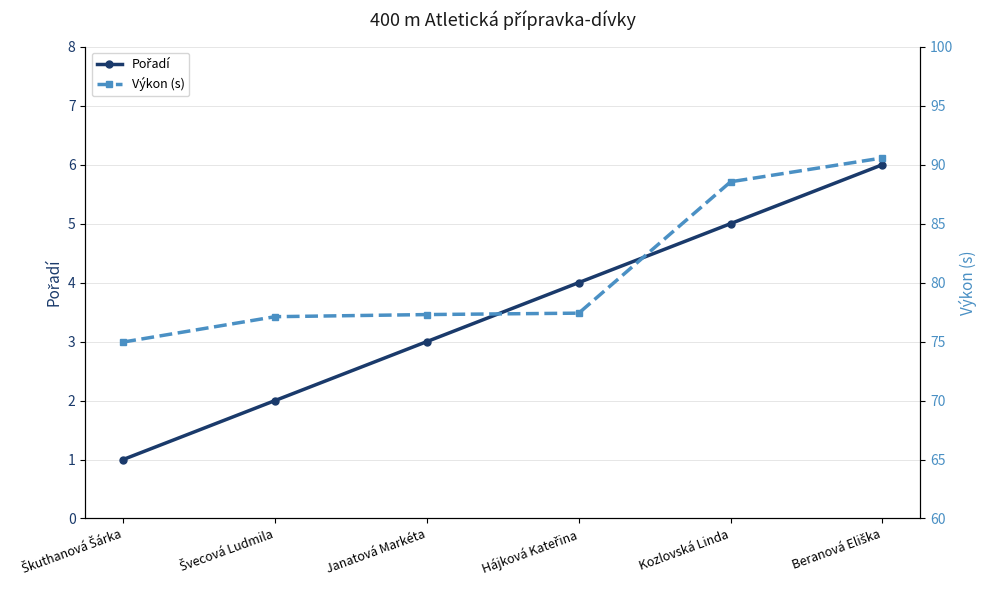

What is the difference between the second highest and second lowest values in the Pořadí series?

3.0